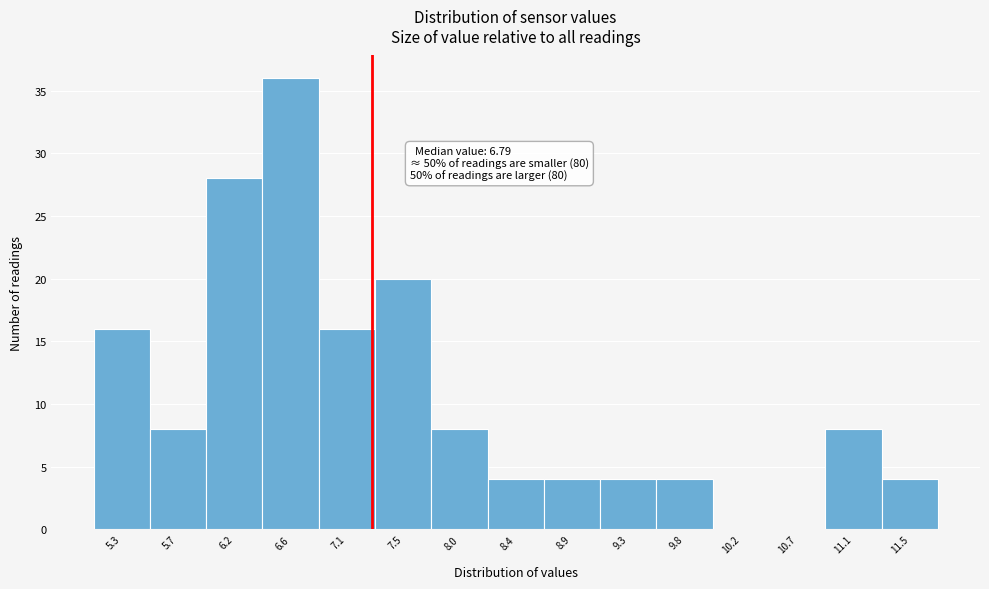

Which range on the x-axis has the tallest bar?

6.40 to 6.85